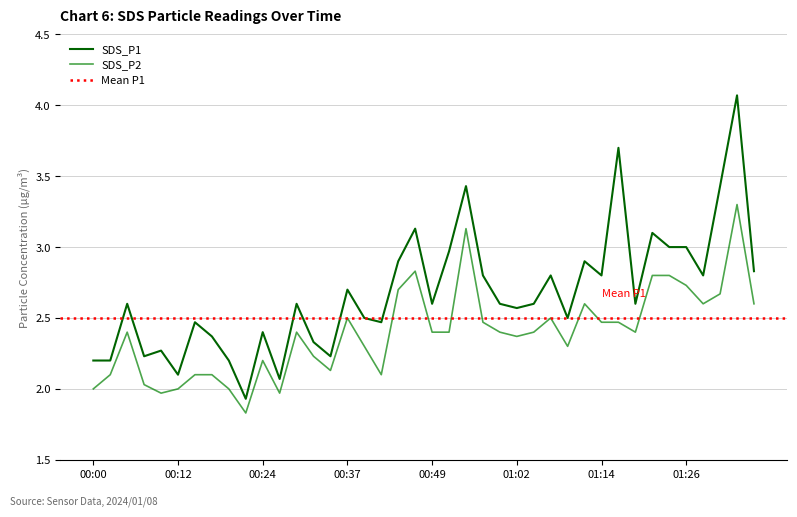

Between 00:32 and 00:42, which series saw the biggest shift?

SDS_P1